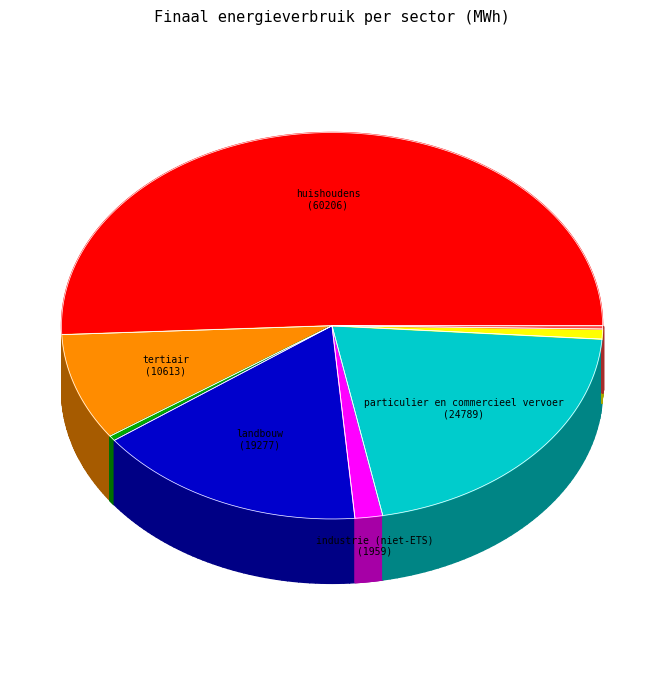

Does any single category account for the majority?

Yes